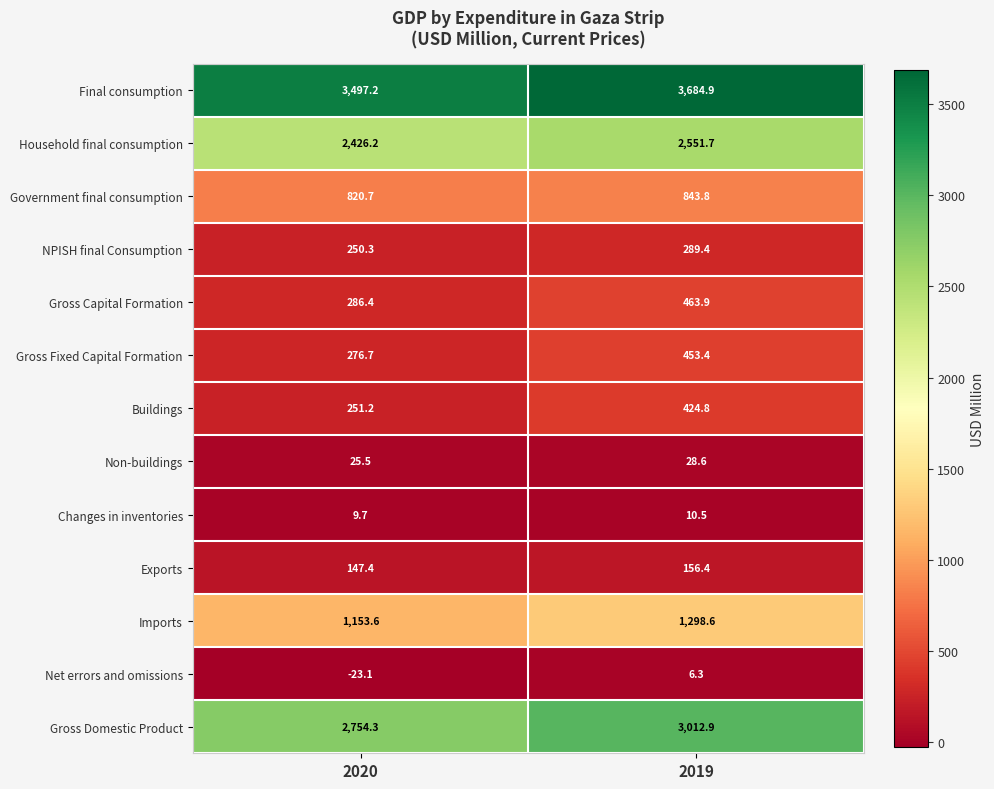

Rank the series by their maximum value, from lowest to highest.

Net errors and omissions, Changes in inventories, Non-buildings, Exports, NPISH final Consumption, Buildings, Gross Fixed Capital Formation, Gross Capital Formation, Government final consumption, Imports, Household final consumption, Gross Domestic Product, Final consumption